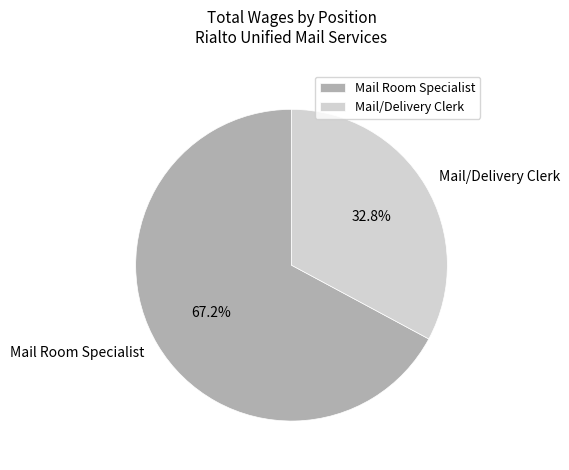

To the nearest percent, what is the difference between the Mail Room Specialist and Mail/Delivery Clerk slice percentages?

34%